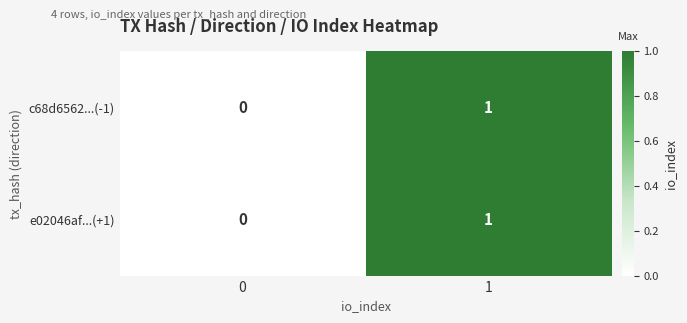

Reading right to left, transcribe all the data shown in this chart.

c68d6562...(-1): 1	0
e02046af...(+1): 1	0